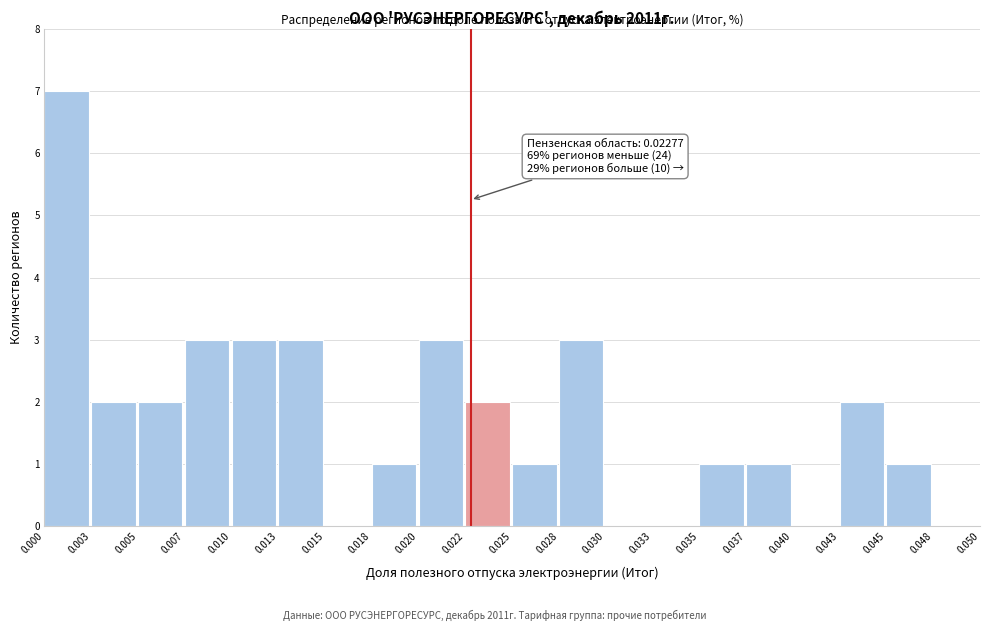

Which range on the x-axis has the tallest bar?

0.000 to 0.003